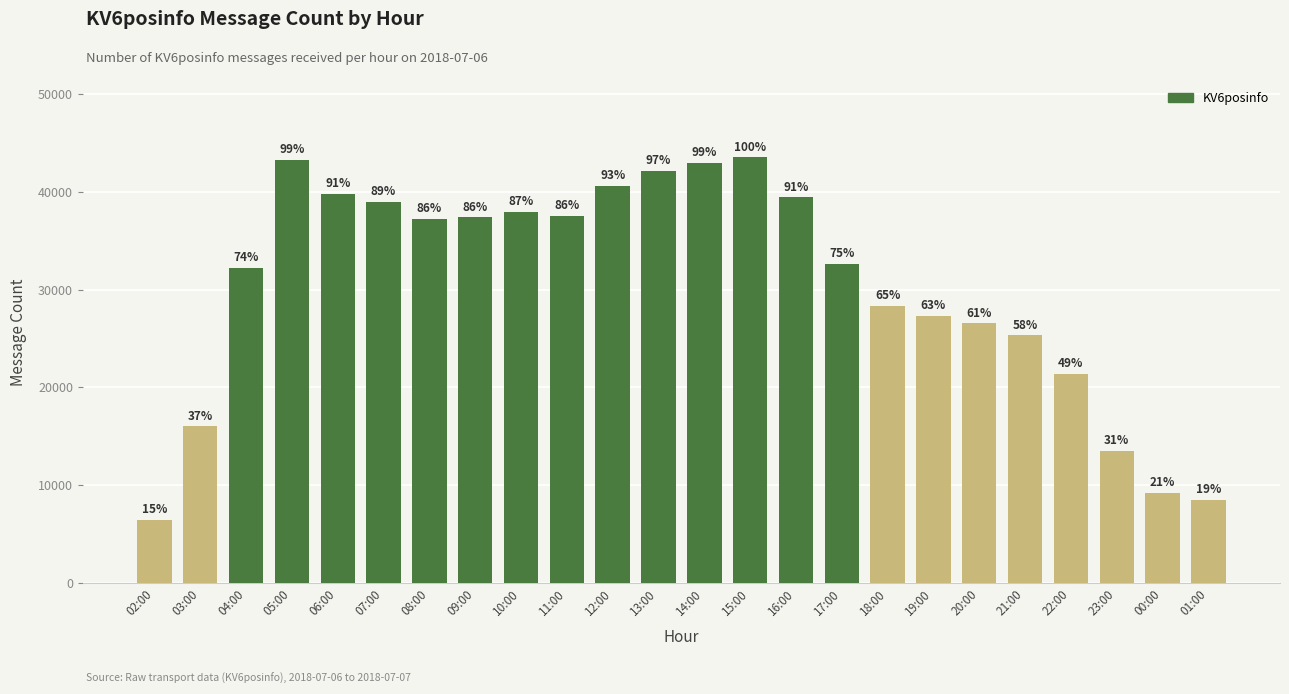

What is the sum of the values at 09:00 and 21:00?

62685